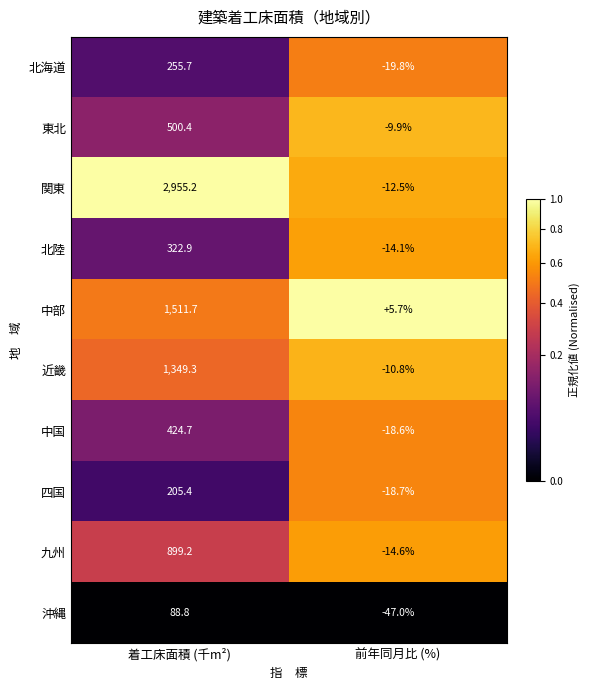

Reading left to right, extract all data points from this chart.

北海道: 着工床面積 (千m²)=255.7	前年同月比 (%)=-19.8
東北: 着工床面積 (千m²)=500.4	前年同月比 (%)=-9.9
関東: 着工床面積 (千m²)=2955.2	前年同月比 (%)=-12.5
北陸: 着工床面積 (千m²)=322.9	前年同月比 (%)=-14.1
中部: 着工床面積 (千m²)=1511.7	前年同月比 (%)=5.7
近畿: 着工床面積 (千m²)=1349.3	前年同月比 (%)=-10.8
中国: 着工床面積 (千m²)=424.7	前年同月比 (%)=-18.6
四国: 着工床面積 (千m²)=205.4	前年同月比 (%)=-18.7
九州: 着工床面積 (千m²)=899.2	前年同月比 (%)=-14.6
沖縄: 着工床面積 (千m²)=88.8	前年同月比 (%)=-47.0